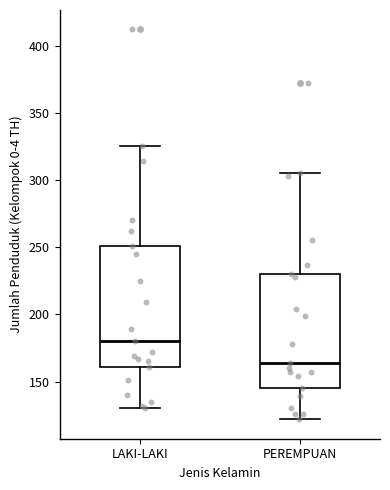

Which box is the tallest, from its lower edge to its upper edge?

LAKI-LAKI